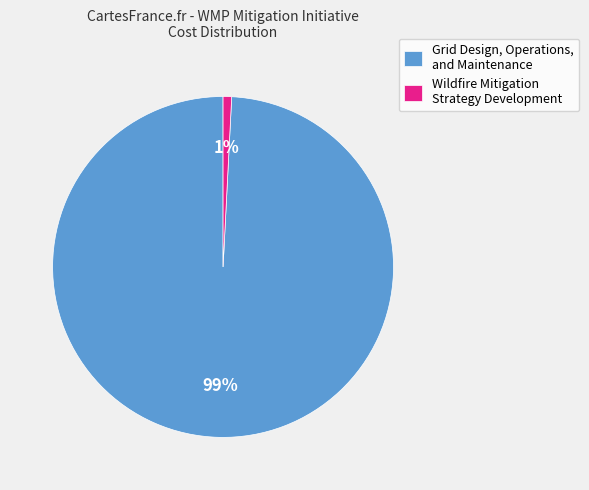

How many slices are in this pie chart?

2